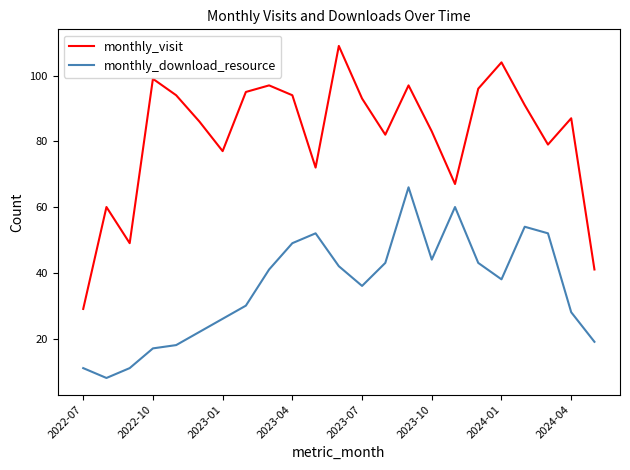

What is the minimum value for monthly_visit?

29